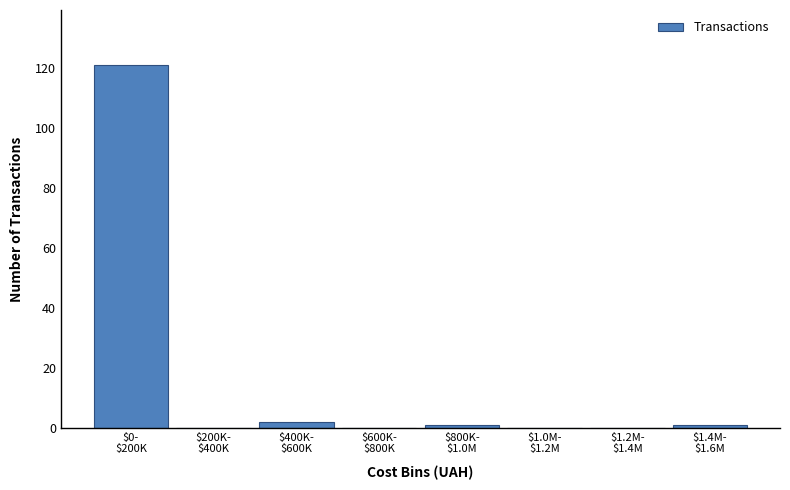

What is the greatest value displayed?

121